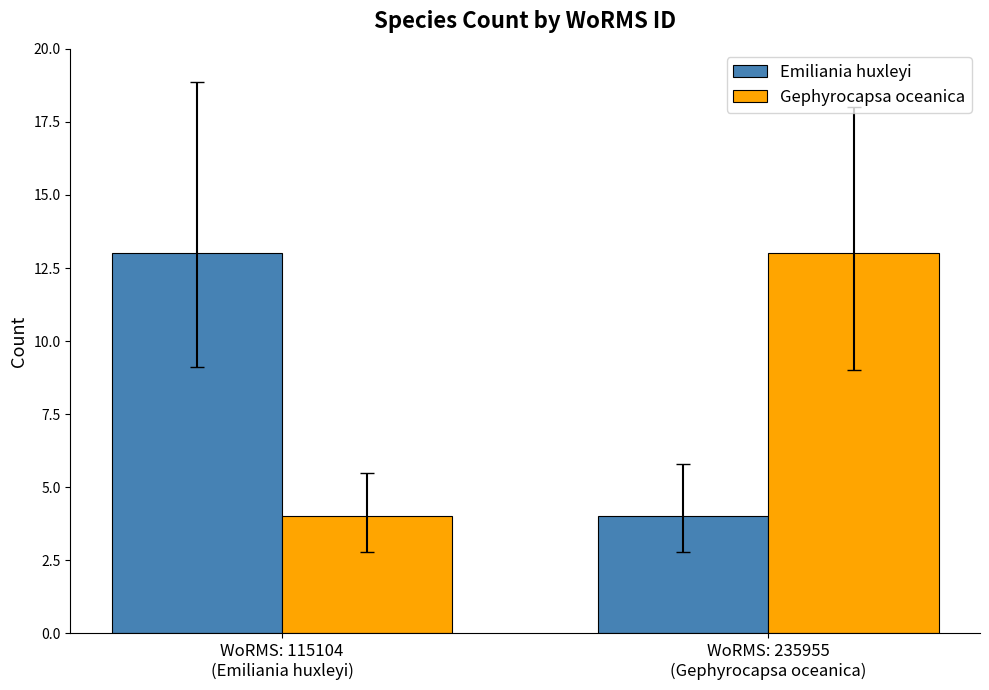

At WoRMS: 115104
(Emiliania huxleyi), list the series in order from largest to smallest.

Emiliania huxleyi, Gephyrocapsa oceanica